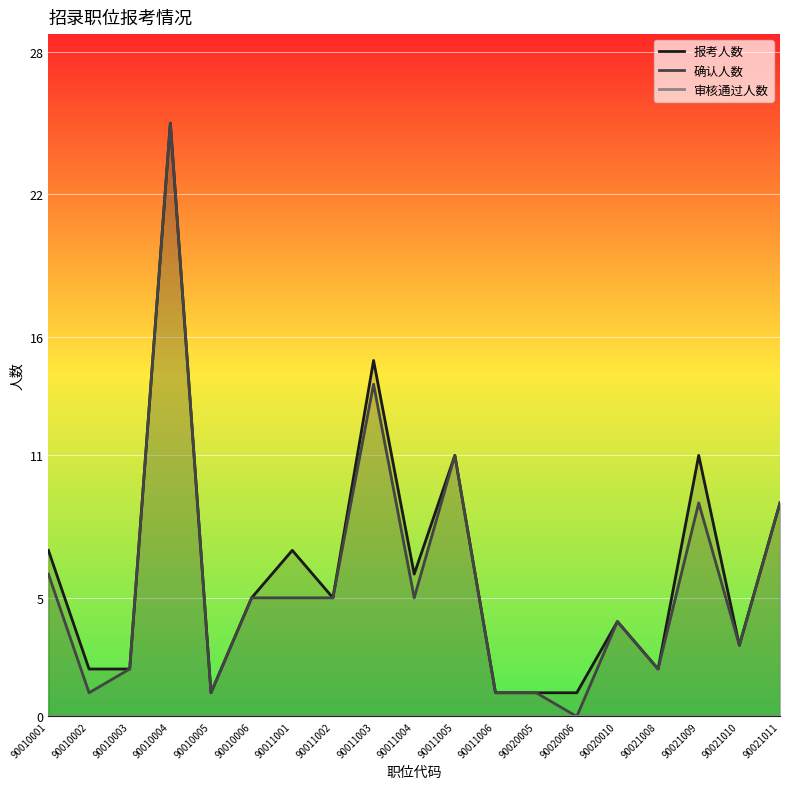

What is the difference between the second highest and second lowest values in the 确认人数 series?

13